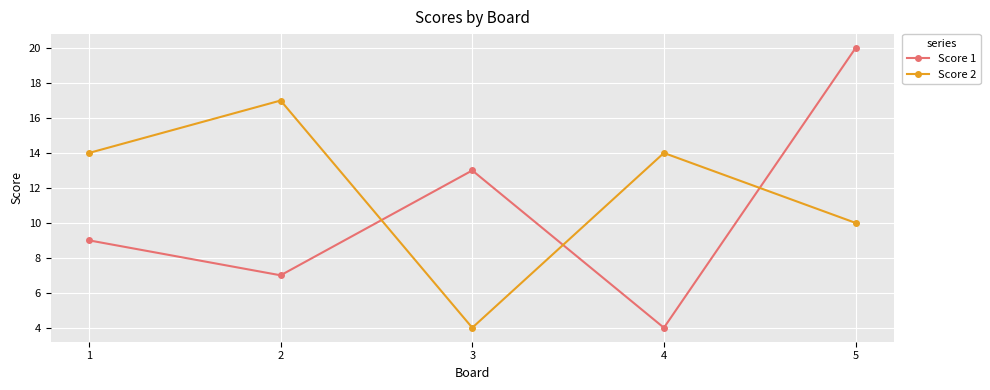

At which category does Score 1 reach its first local valley?

2